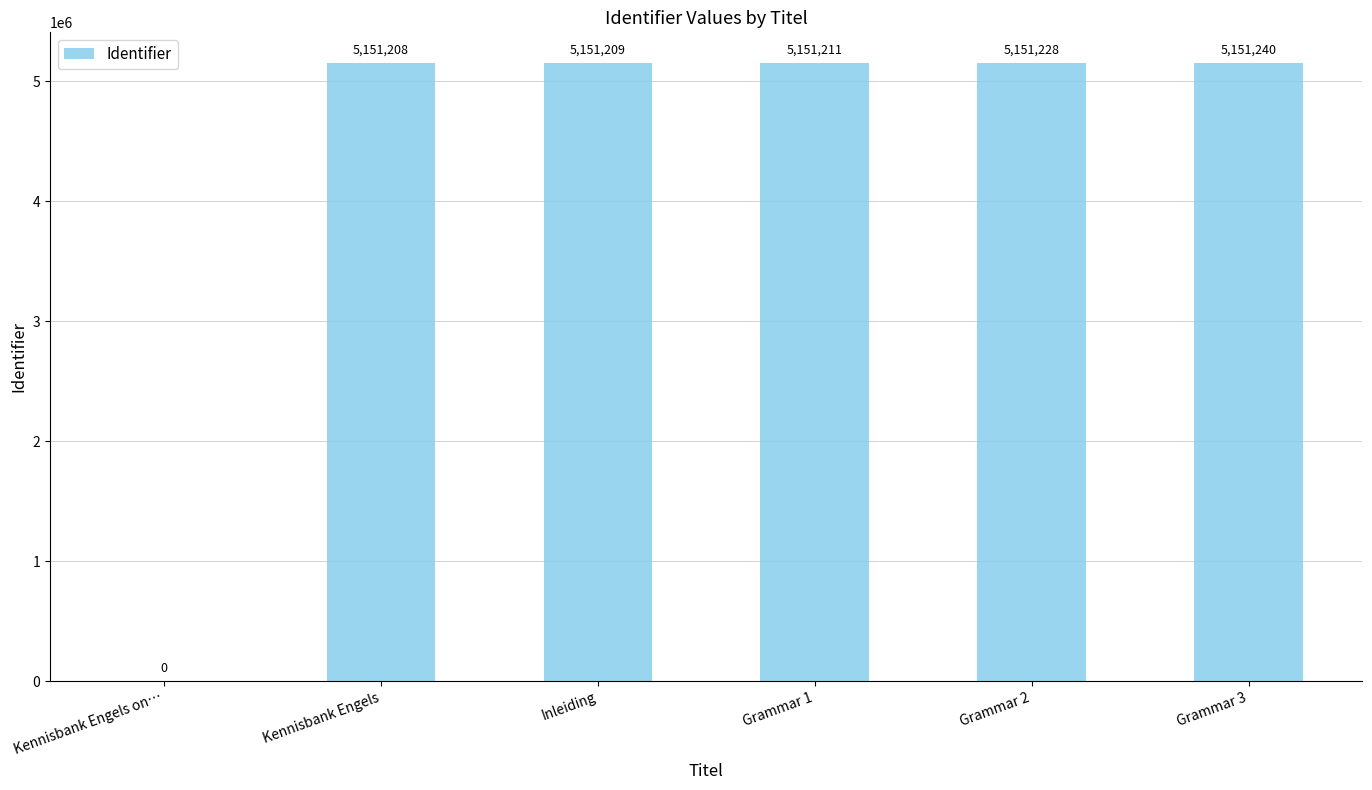

Reading left to right, transcribe all the data shown in this chart.

0	5151208	5151209	5151211	5151228	5151240